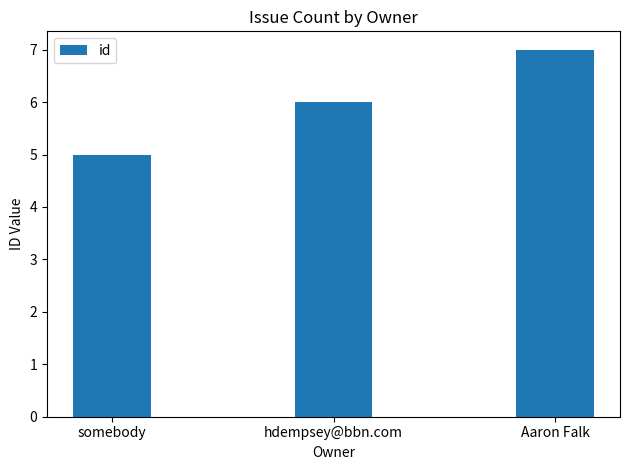

List the labels in order of value, smallest first.

somebody, hdempsey@bbn.com, Aaron Falk